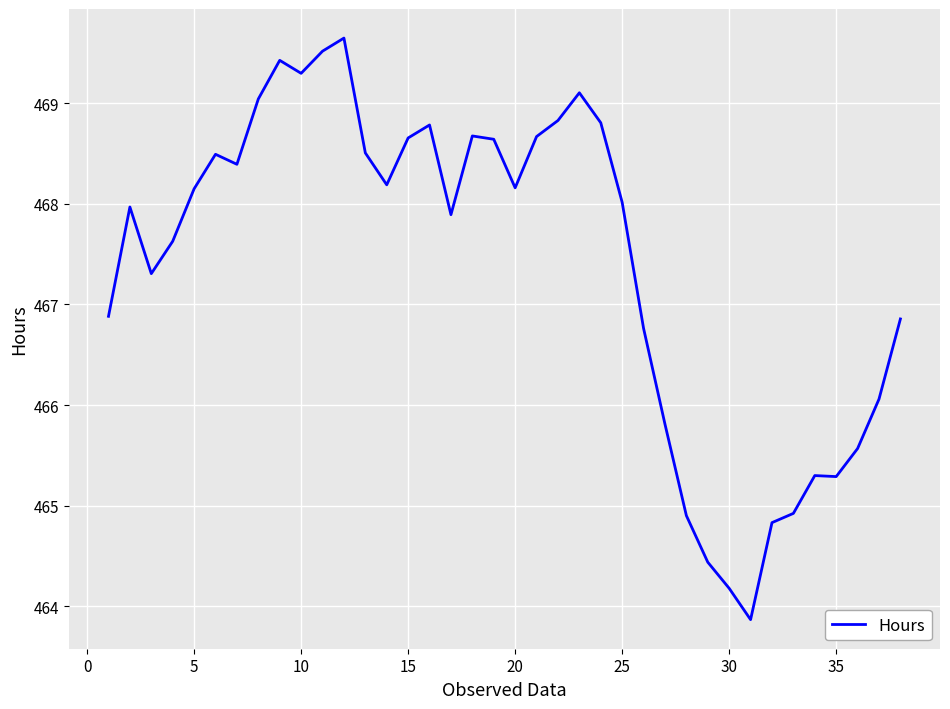

What is the minimum value shown in the chart?

463.9